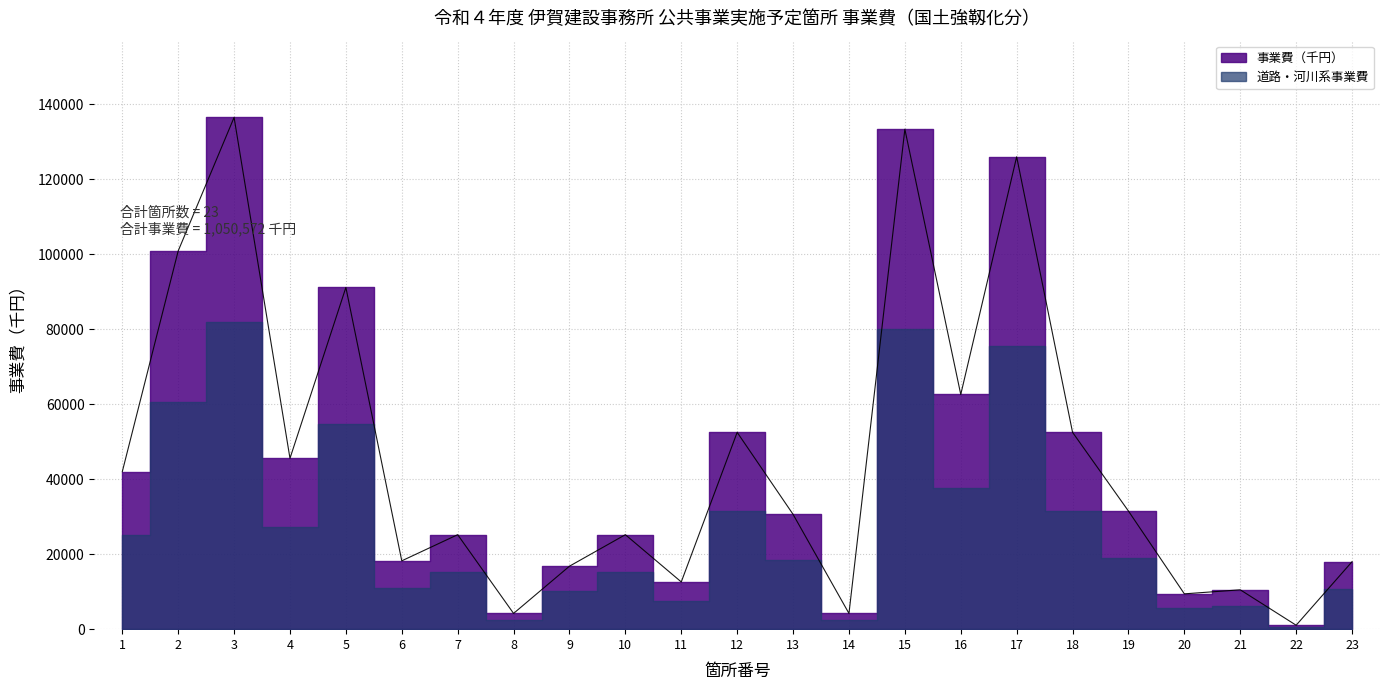

What is the difference between the maximum and second lowest values?

132300